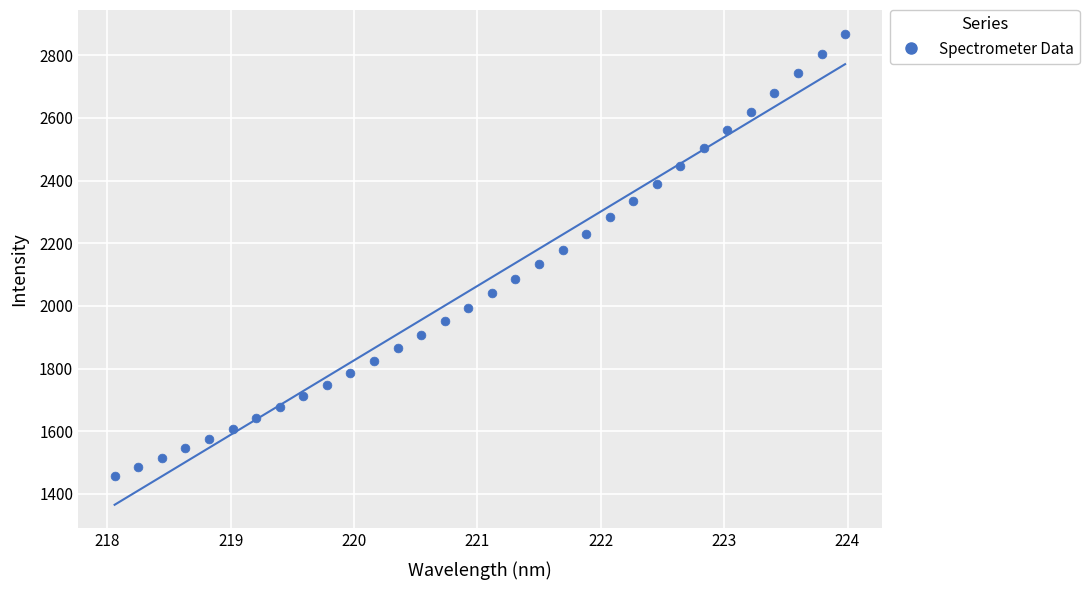

What is the range of Y values (max minus min)?

1411.3